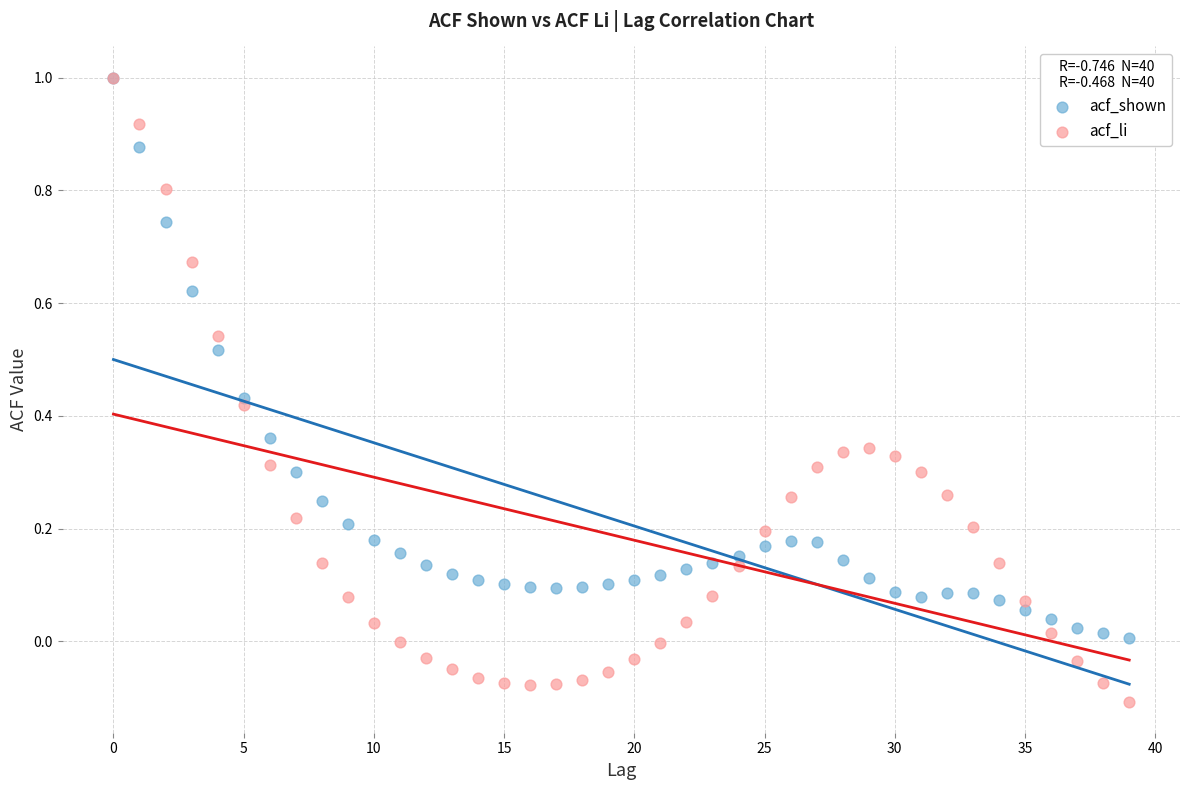

What are all the series names shown in the legend?

acf_shown, acf_li